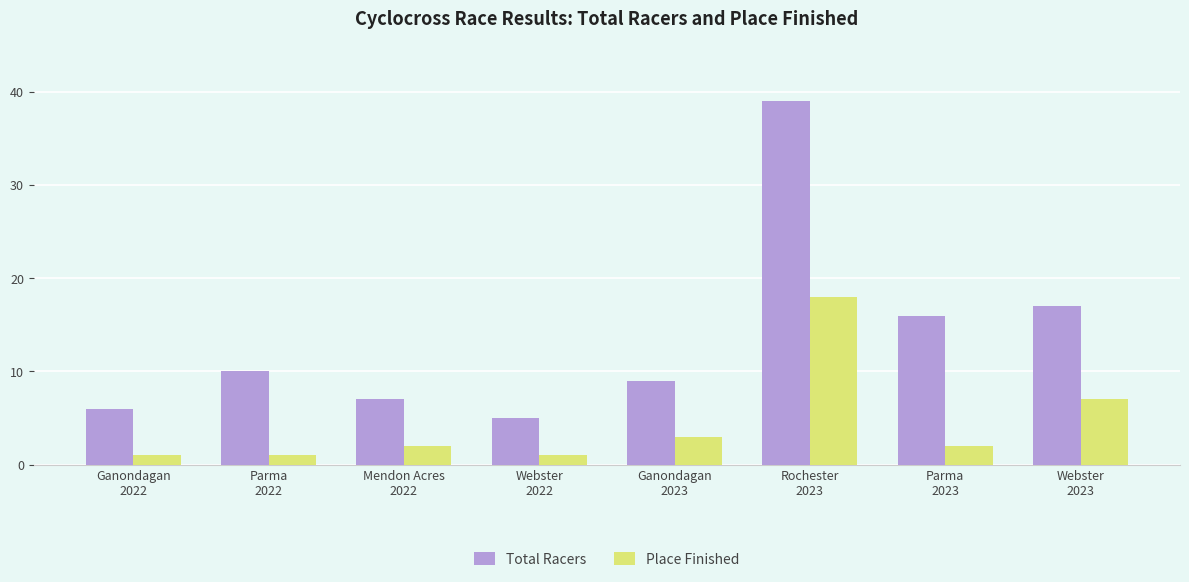

How many bars are there in total?

16